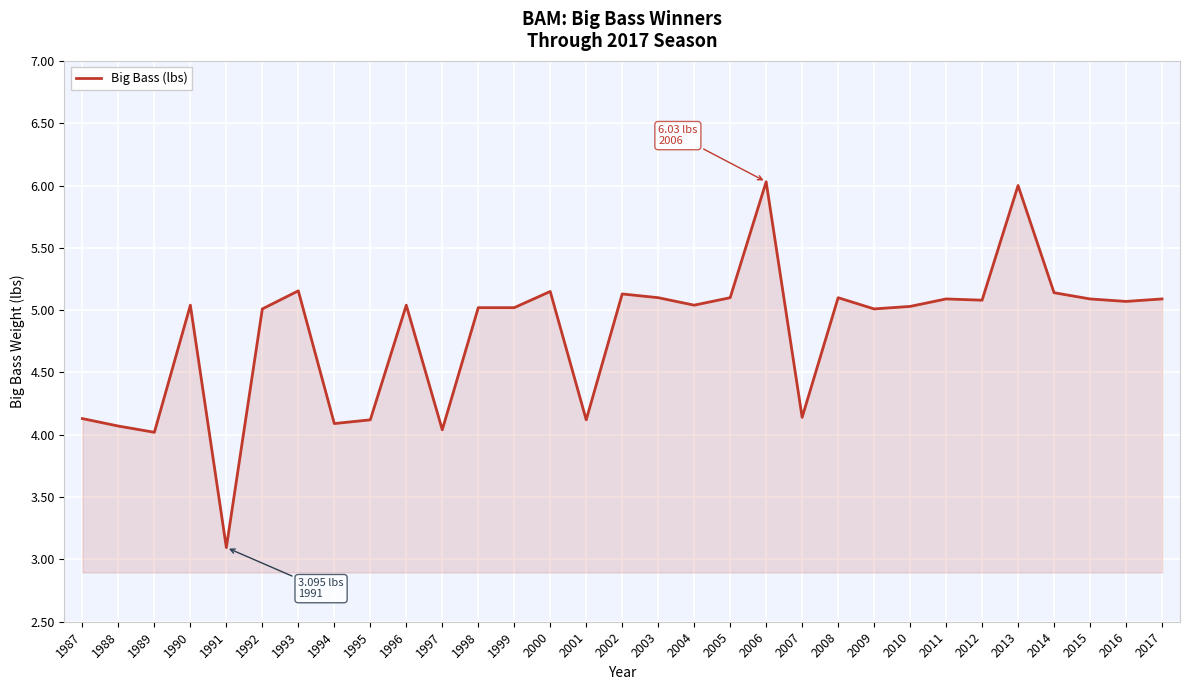

What is the change in value from 1987 to 2005?

+1.0